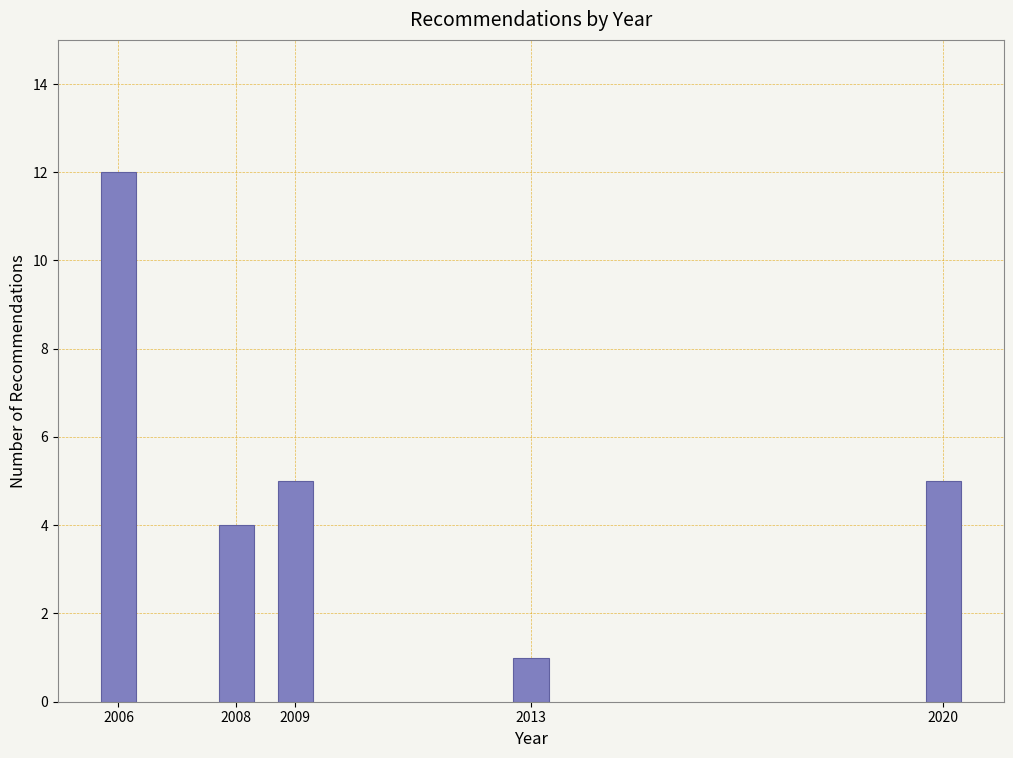

Reading right to left, extract all data points from this chart.

2020=5	2013=1	2009=5	2008=4	2006=12